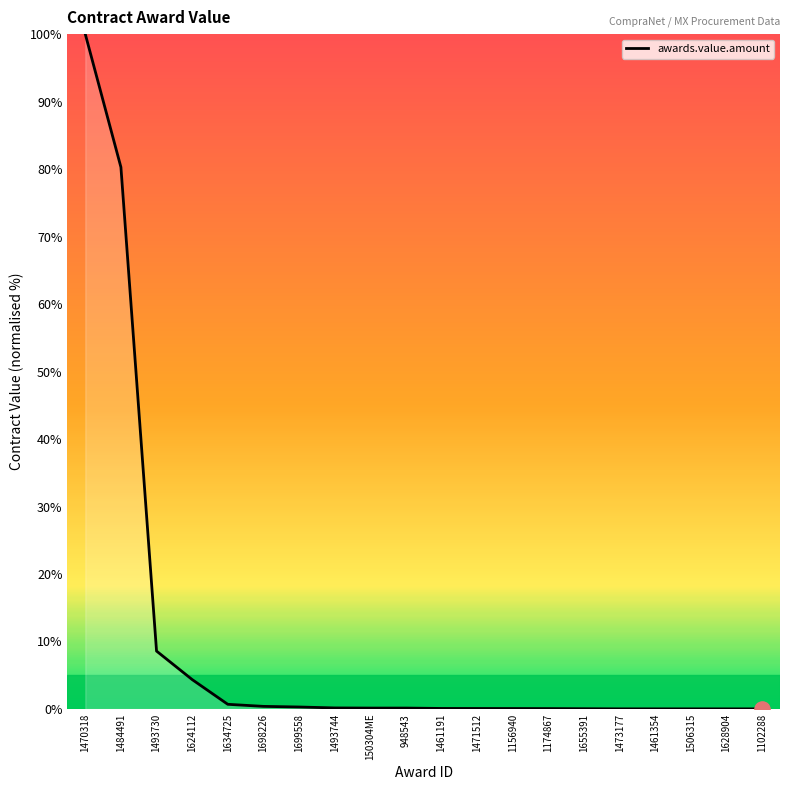

Which has a higher value, 1624112 or 1493744?

1624112